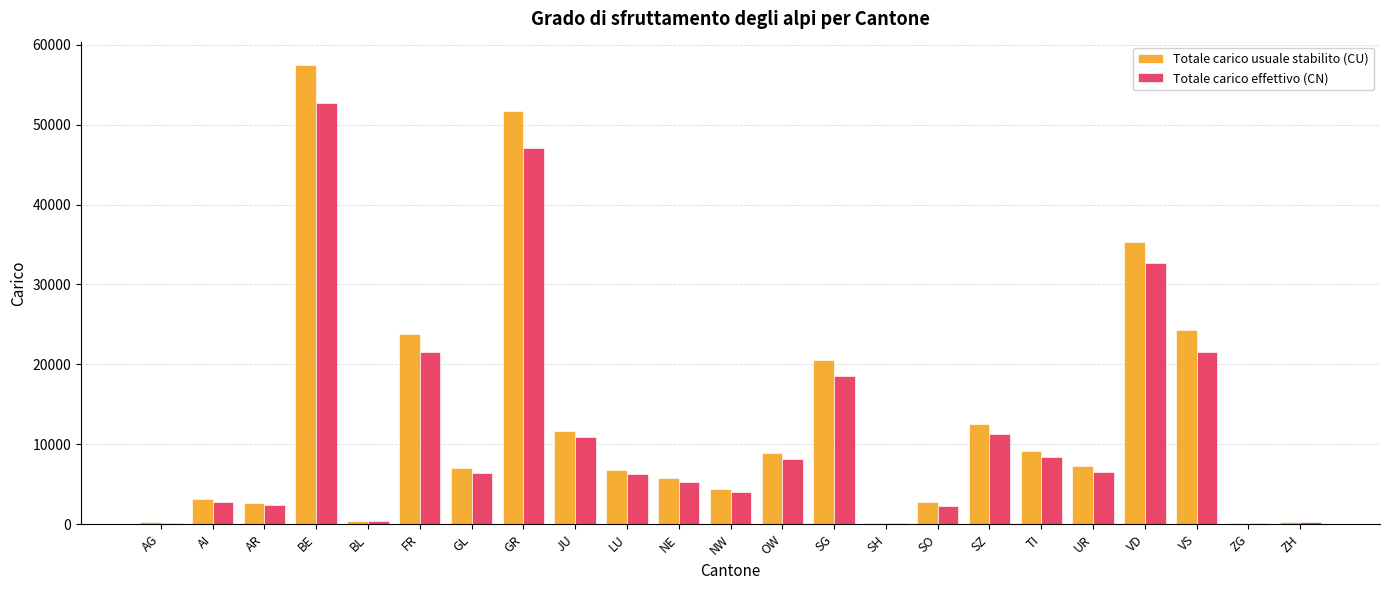

At which label does Totale carico effettivo (CN) reach its peak?

BE